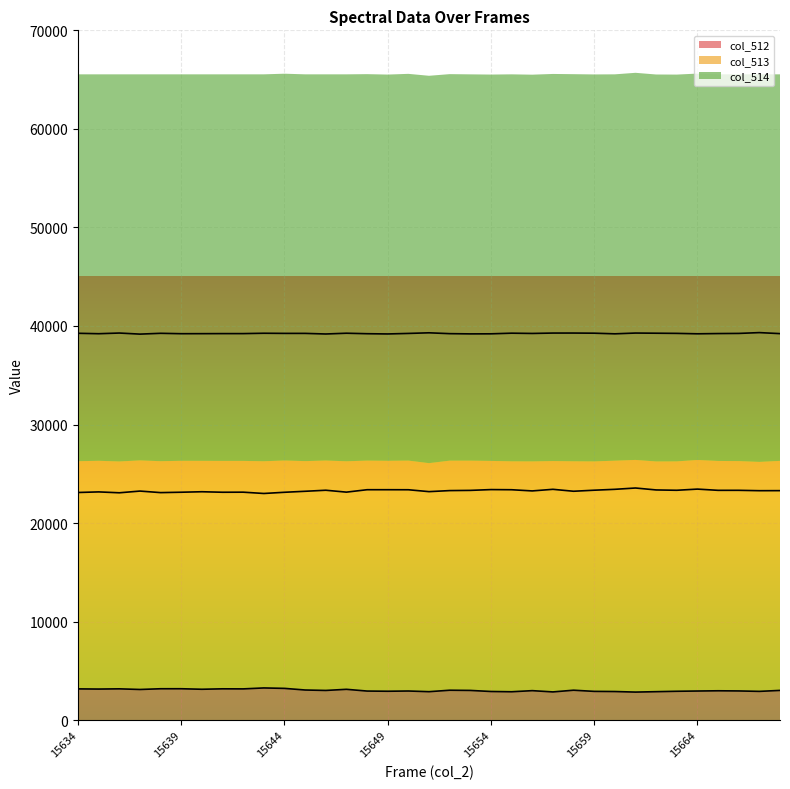

List the labels in order of col_513 value, largest first.

15661, 15664, 15657, 15660, 15654, 15648, 15649, 15655, 15650, 15662, 15659, 15646, 15663, 15666, 15665, 15653, 15652, 15668, 15667, 15656, 15637, 15658, 15645, 15651, 15640, 15635, 15647, 15642, 15639, 15641, 15644, 15634, 15638, 15636, 15643